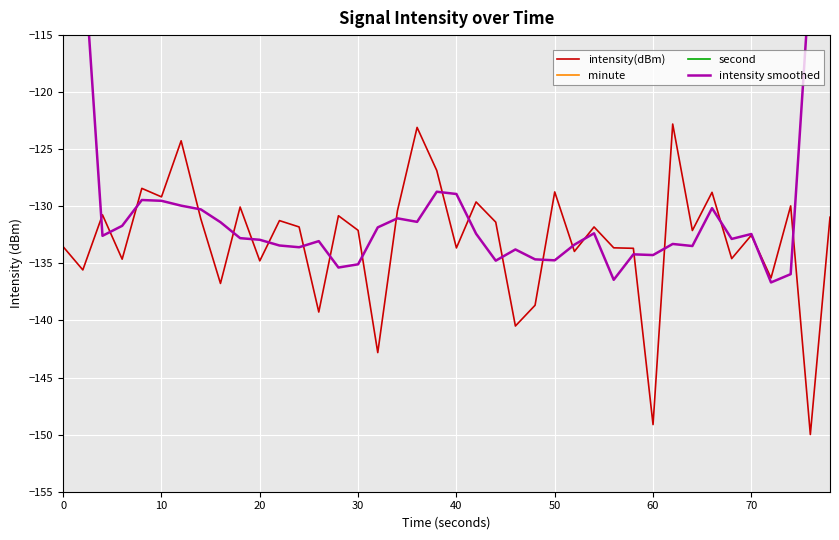

Is it true that intensity(dBm) equals -225.1 at 20?

False